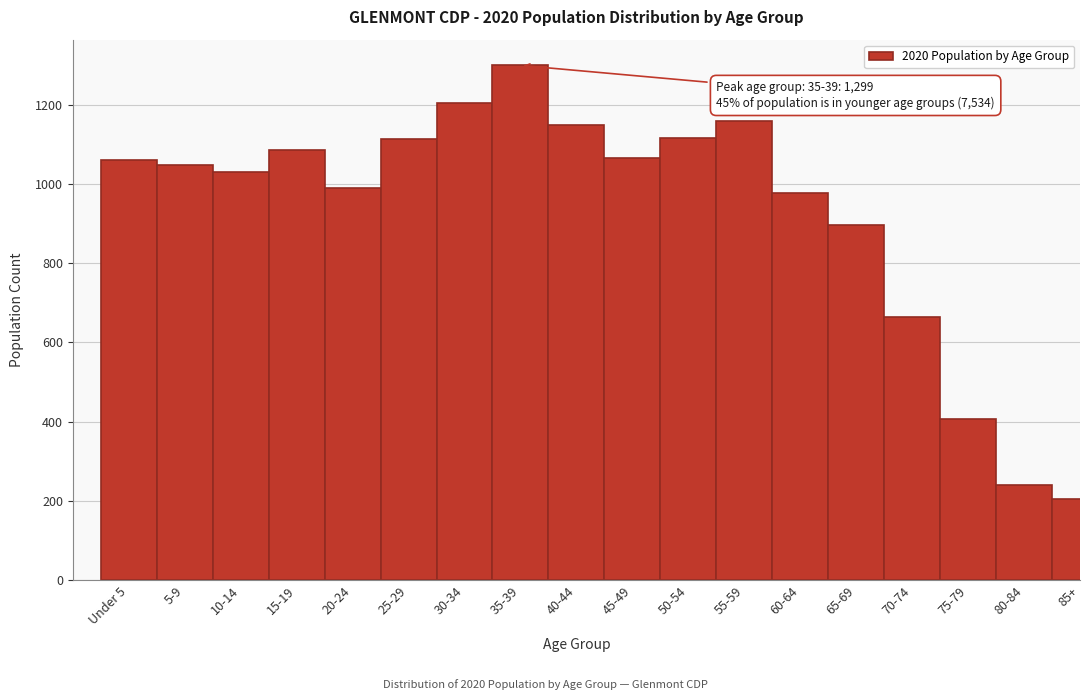

At which label is the value closest to 751?

70-74